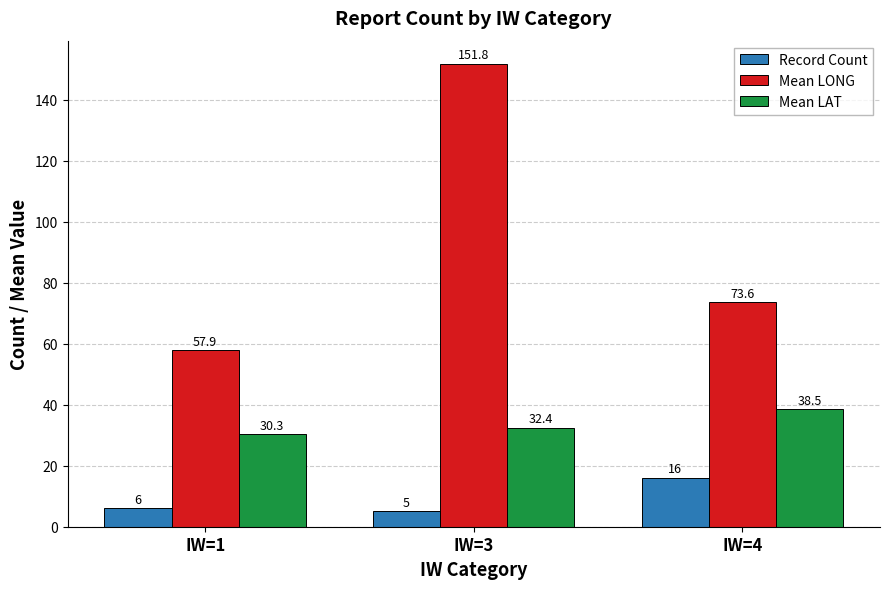

Which series has the widest spread of values?

Mean LONG